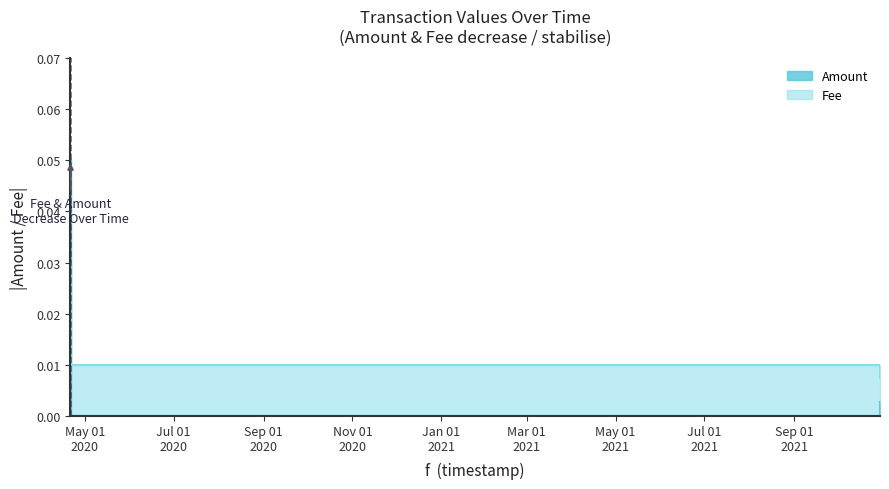

What is the label of the 6th point from the right?

2020-04-21 02:04:11